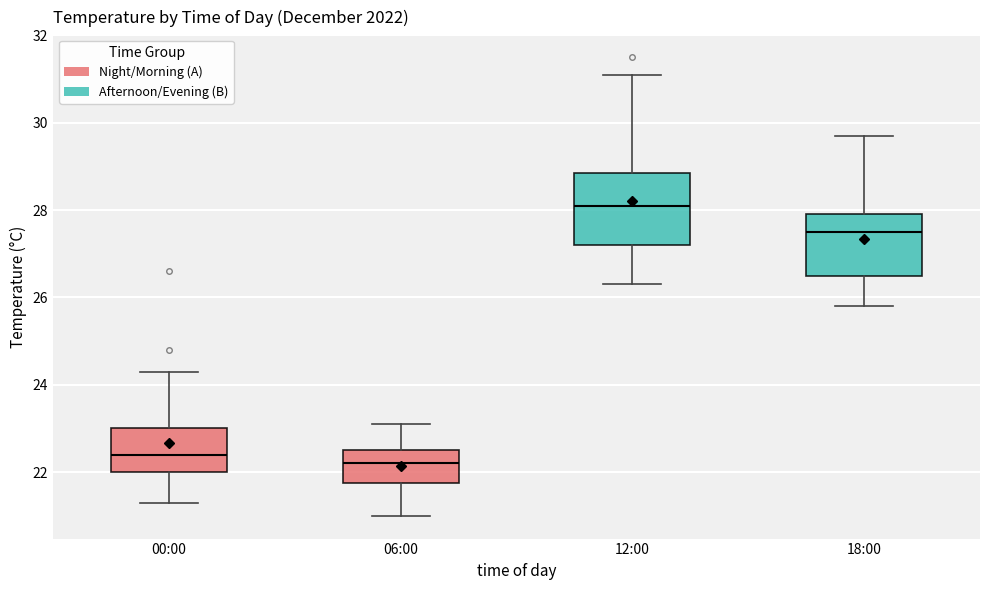

Reading left to right, transcribe this box plot: for each box, give where its median line is, the range the box spans, and where its two whiskers end, as read against the y-axis. The values are not printed on the chart, so give them approximately, as read against the axis.

00:00: median 22.4, box 22.0 to 23.0, whiskers 21.4 to 24.4
06:00: median 22.2, box 21.8 to 22.6, whiskers 21.0 to 23.2
12:00: median 28.2, box 27.2 to 28.8, whiskers 26.4 to 31.2
18:00: median 27.6, box 26.6 to 28.0, whiskers 25.8 to 29.8